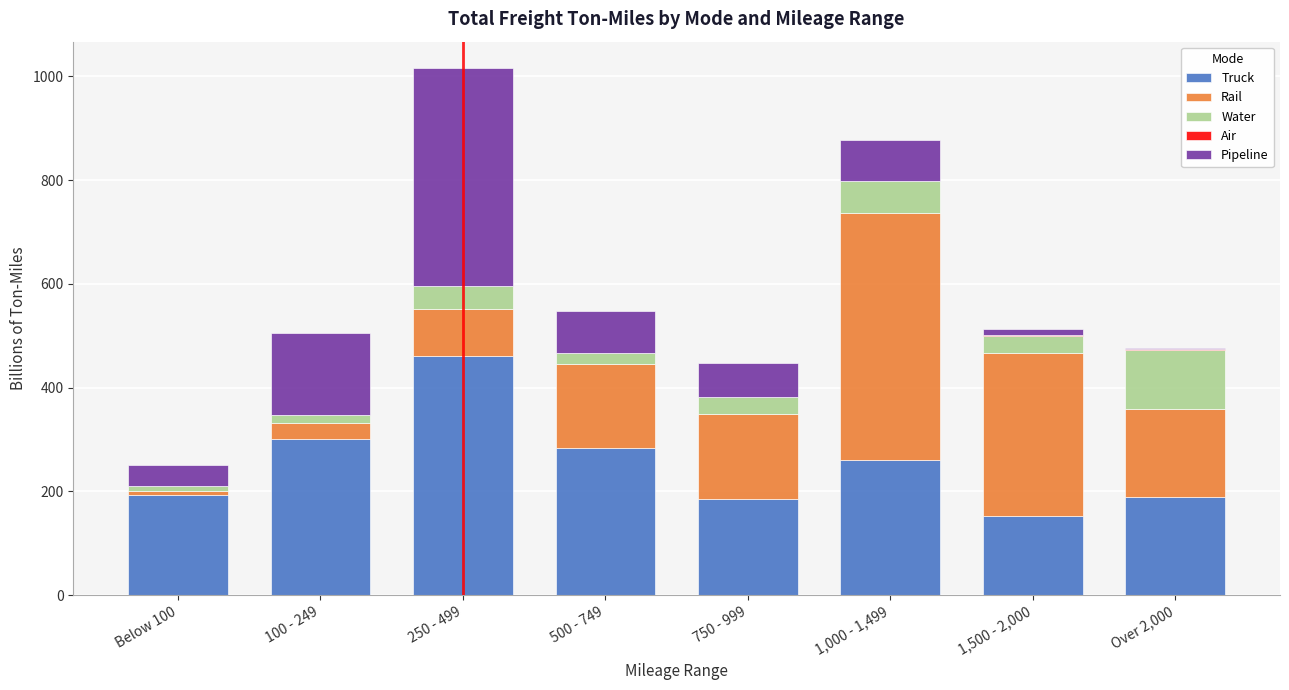

At which category is the sum across all series the highest?

250 - 499